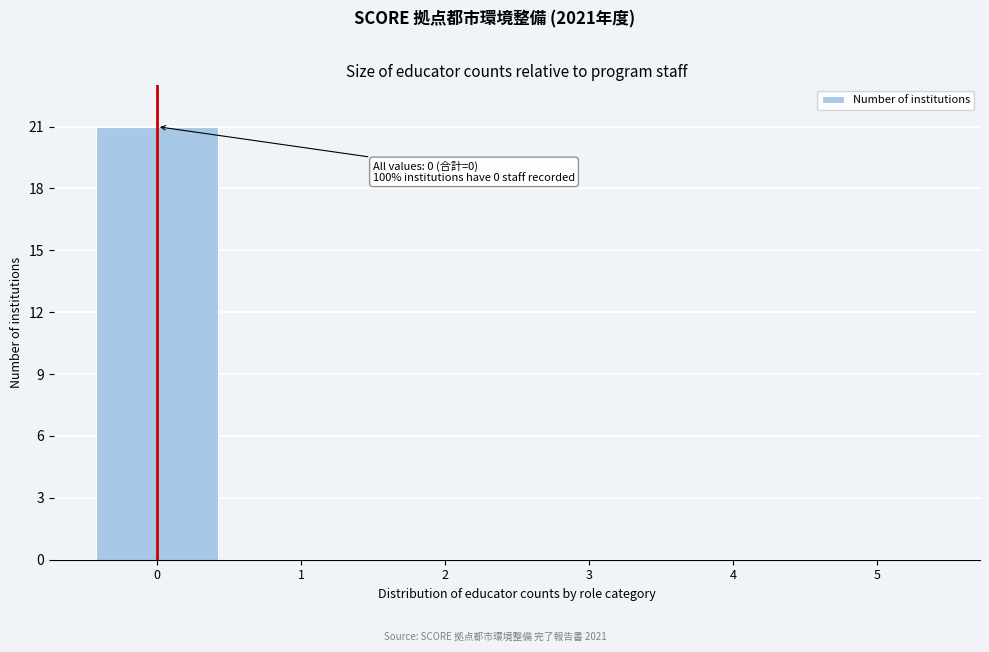

Reading left to right, what are all the values shown in this chart?

0=21	1=0	2=0	3=0	4=0	5=0